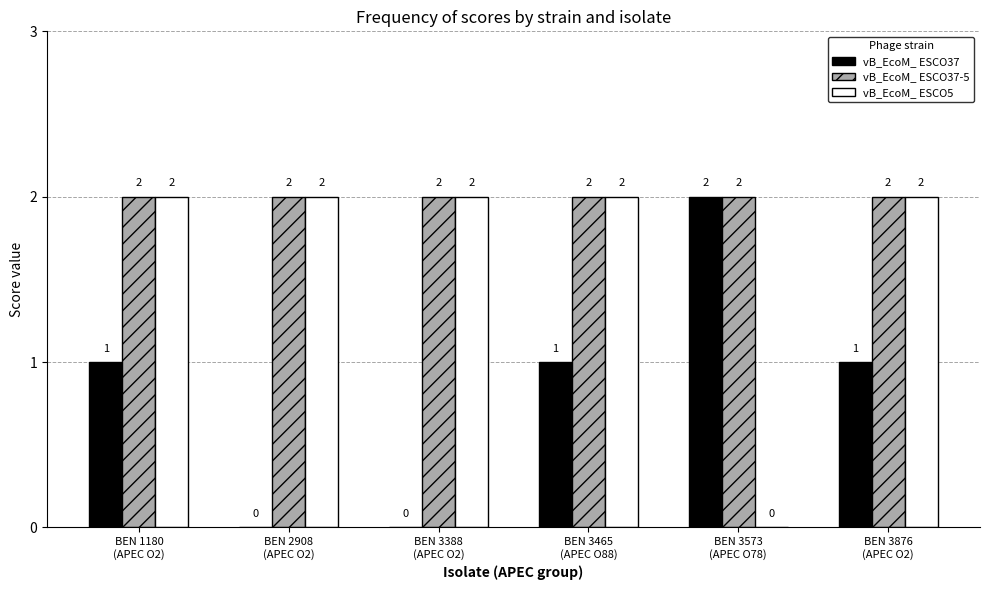

Which series has the largest total across all categories?

vB_EcoM_ ESCO37-5